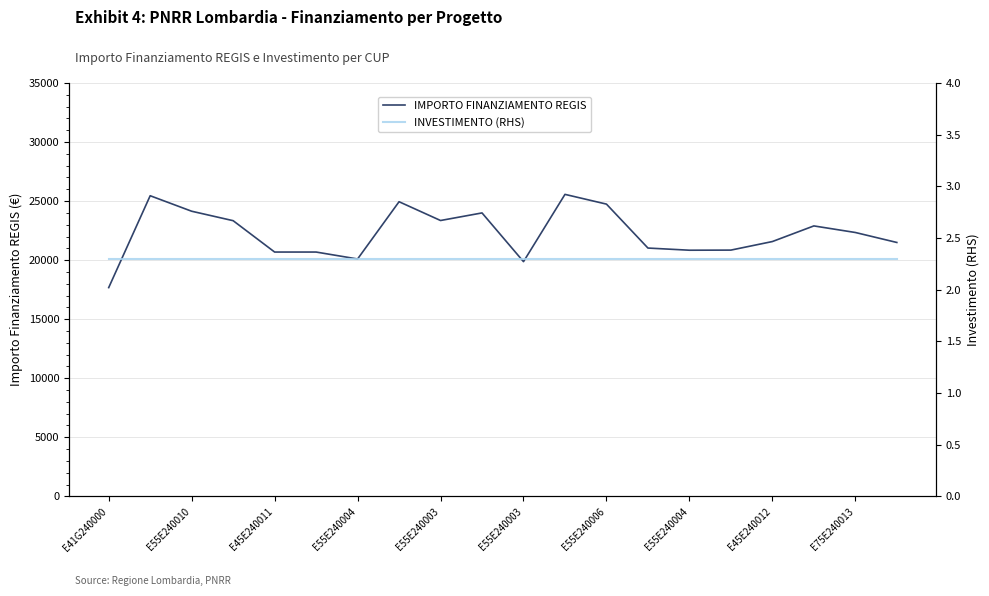

What are all the series names shown in the legend?

IMPORTO FINANZIAMENTO REGIS, INVESTIMENTO (RHS)